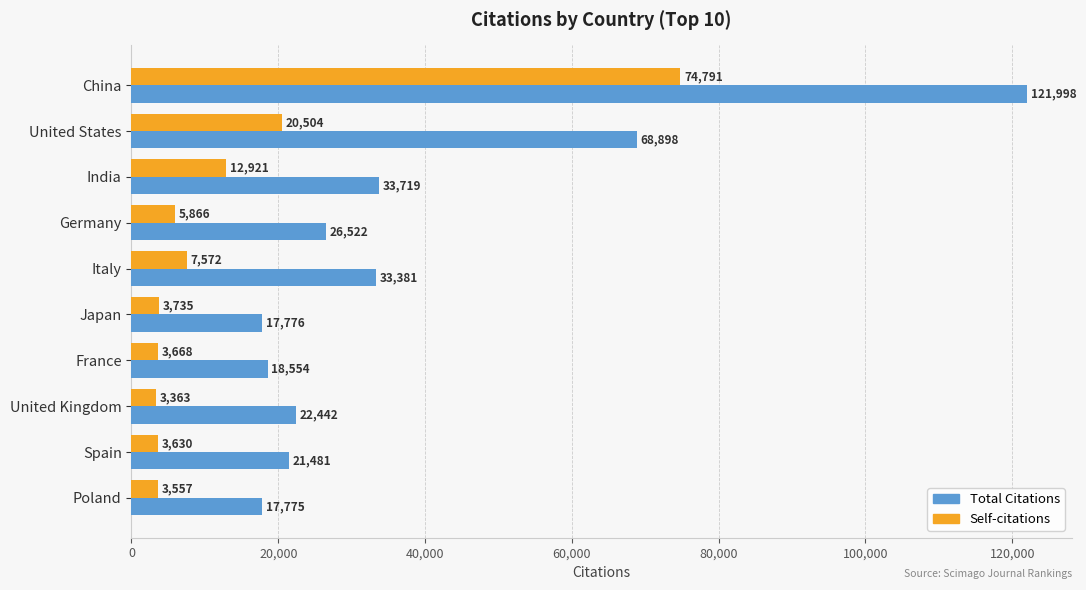

Is it true that Total Citations equals 68898 at United States?

True